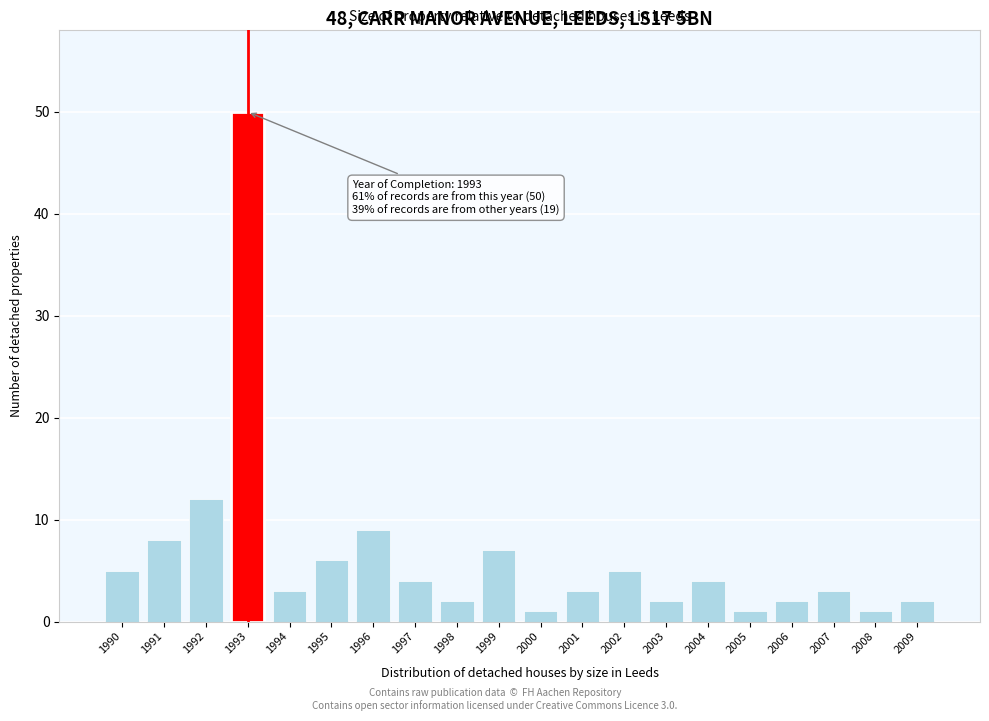

Reading left to right, list all the values displayed in this chart.

5	8	12	50	3	6	9	4	2	7	1	3	5	2	4	1	2	3	1	2